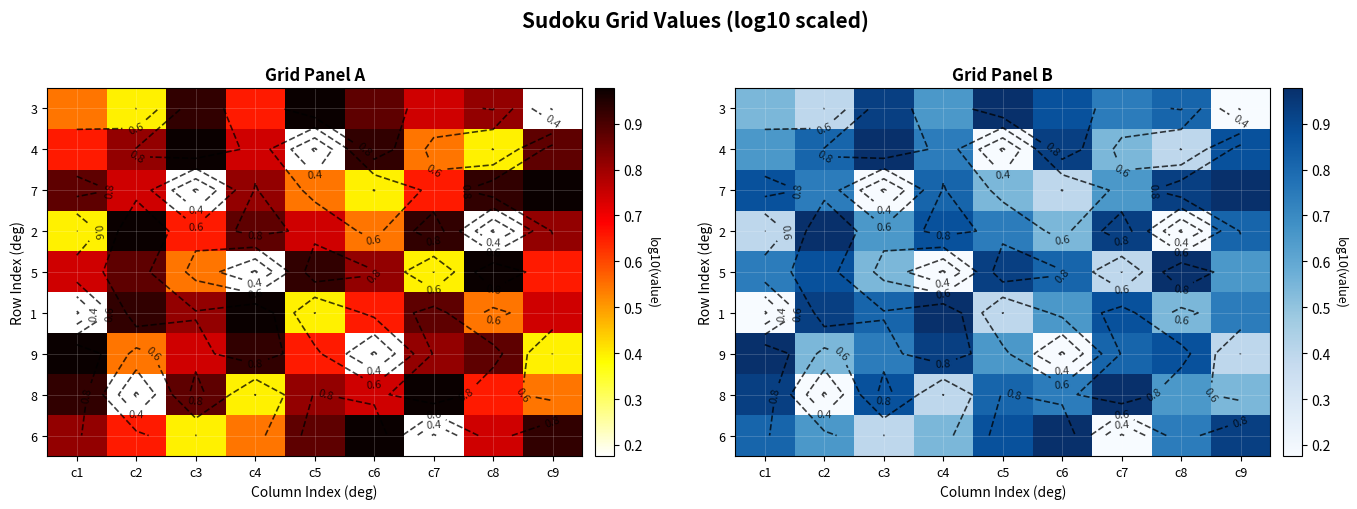

Rank the series at c1 from lowest to highest value.

1, 2, 3, 4, 5, 6, 7, 8, 9